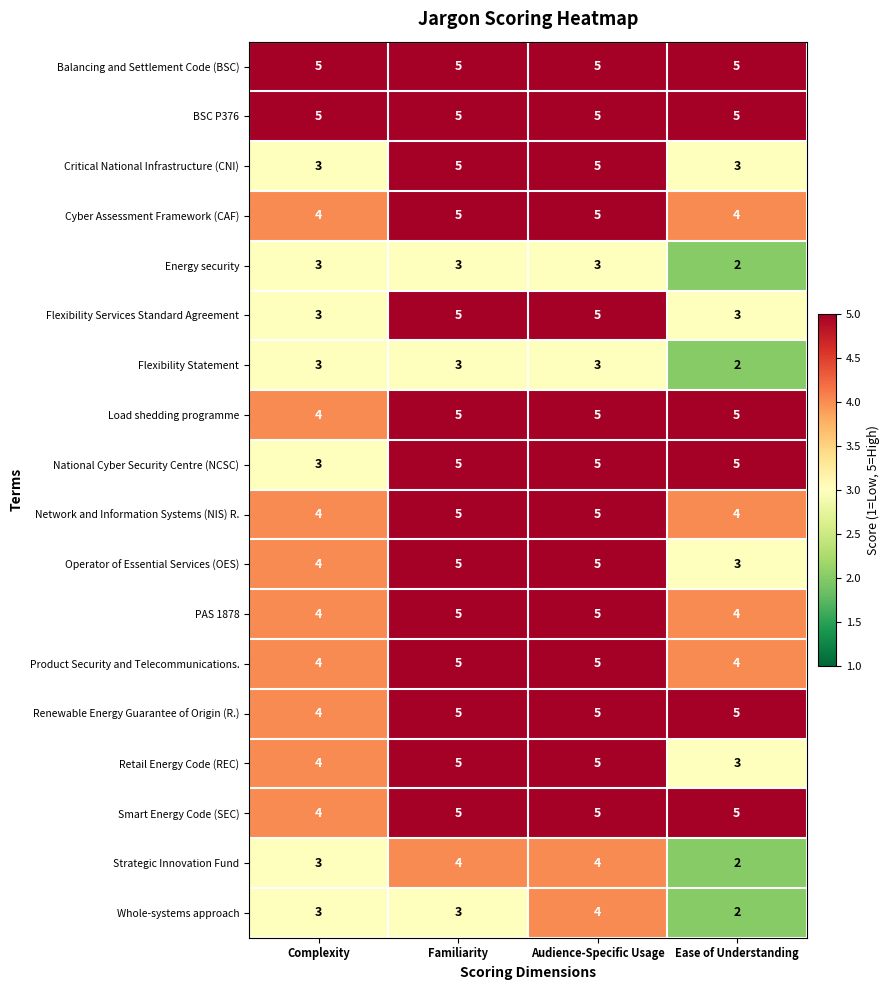

Is the value of Strategic Innovation Fund at Complexity greater than the value of Cyber Assessment Framework (CAF) at Ease of Understanding?

No